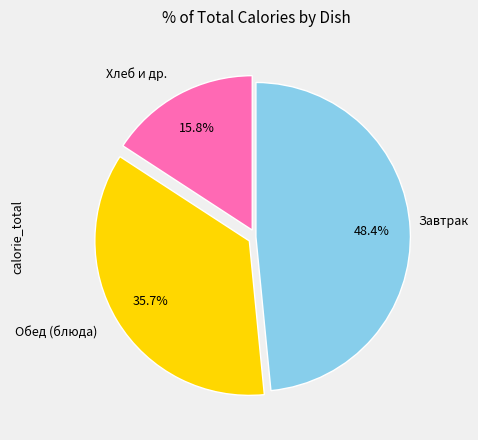

How much of the chart is everything except Завтрак?

51.6%